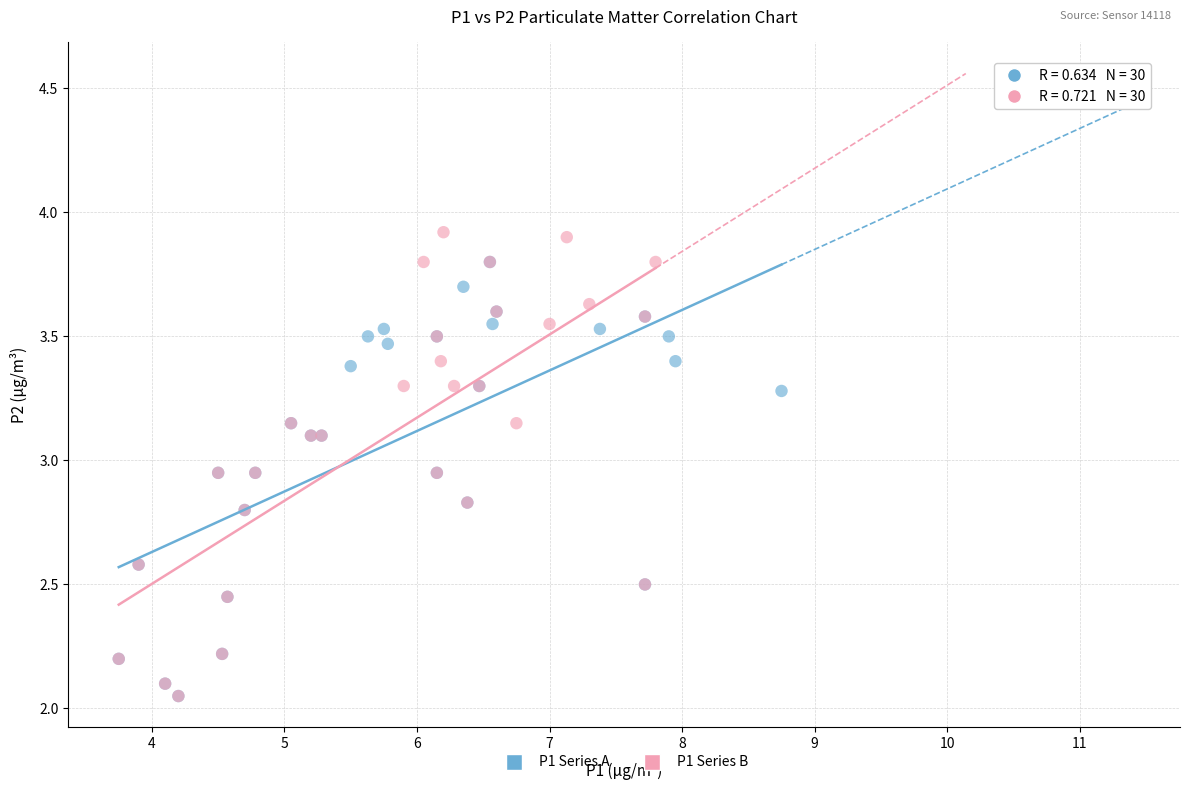

Which series has the widest spread of Y values?

P1 Series B